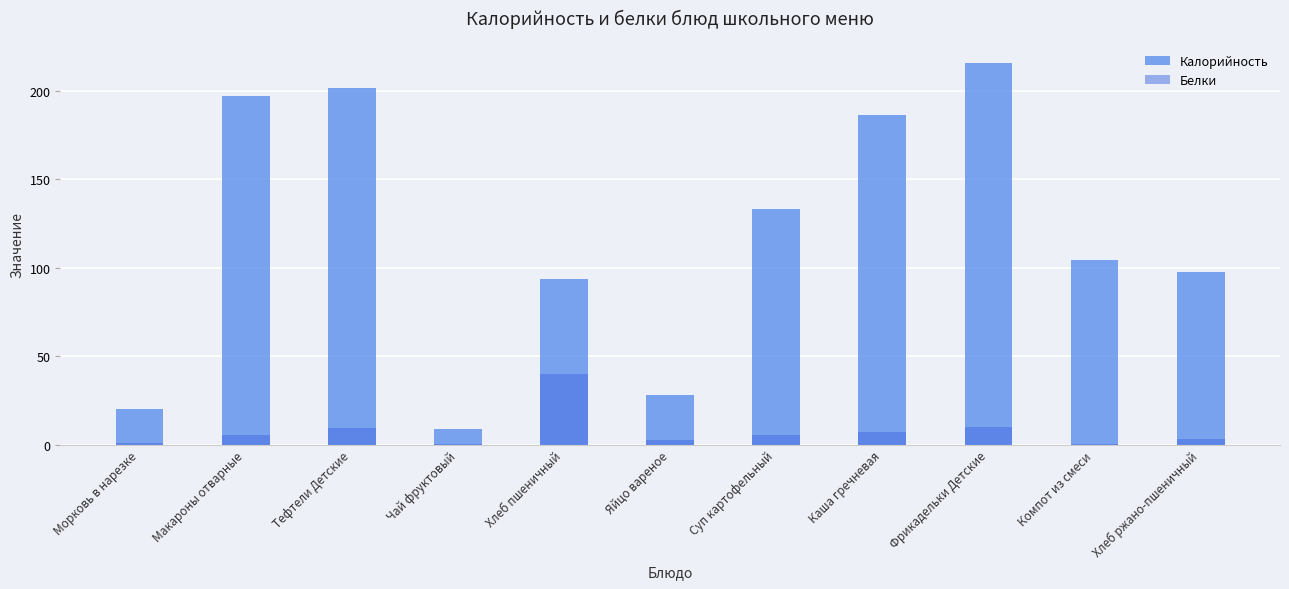

The value of Калорийность at Чай фруктовый is 8.6. True or false?

True